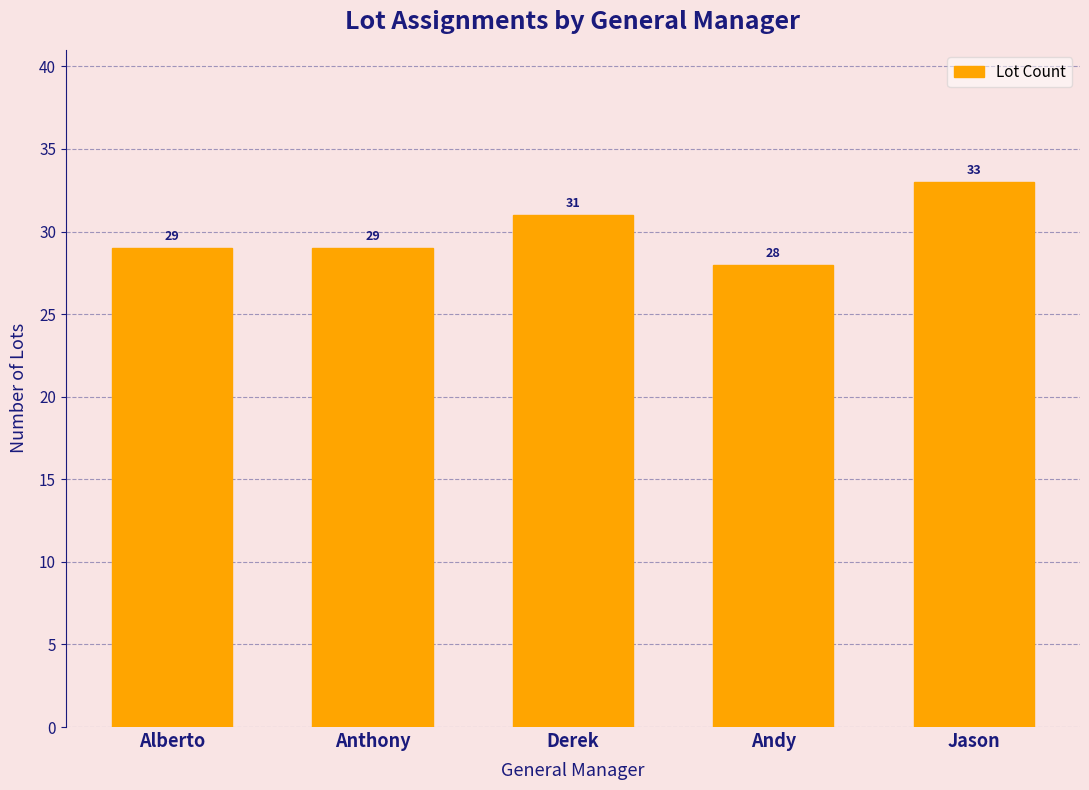

What is the sum of all values?

150